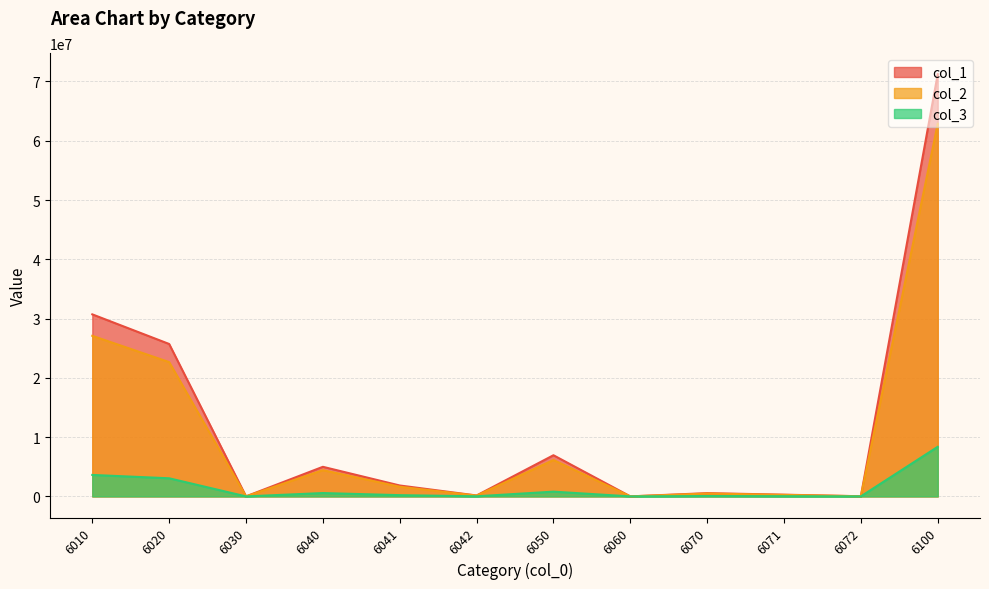

Rank the series by their maximum value, from lowest to highest.

col_3, col_2, col_1